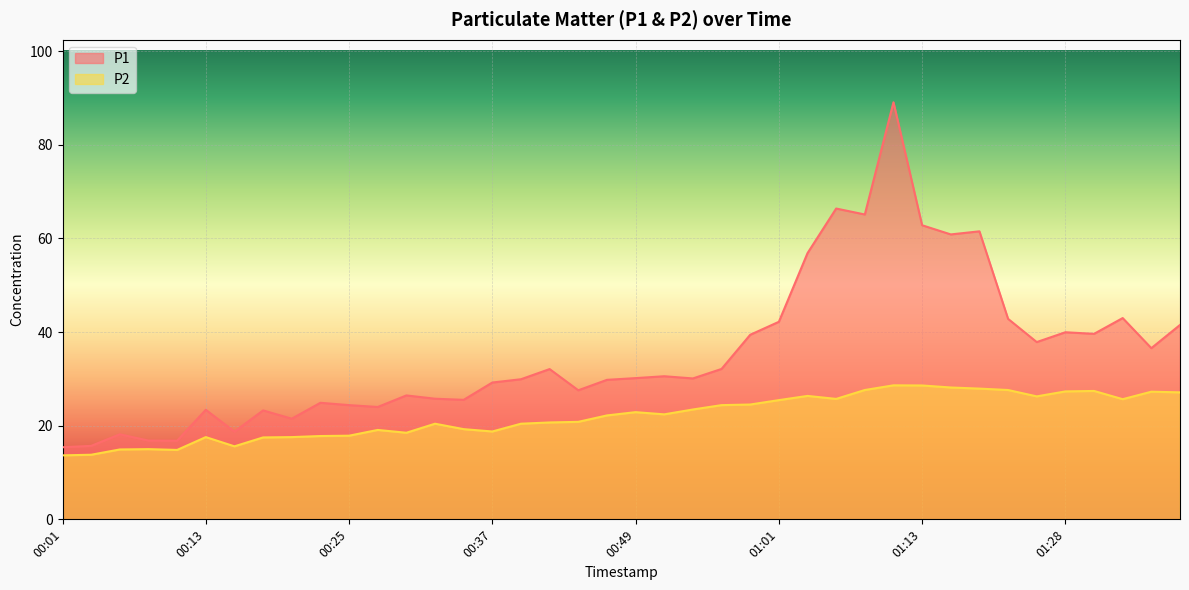

What is the value of the P1 point at the 28th from the left?

66.4